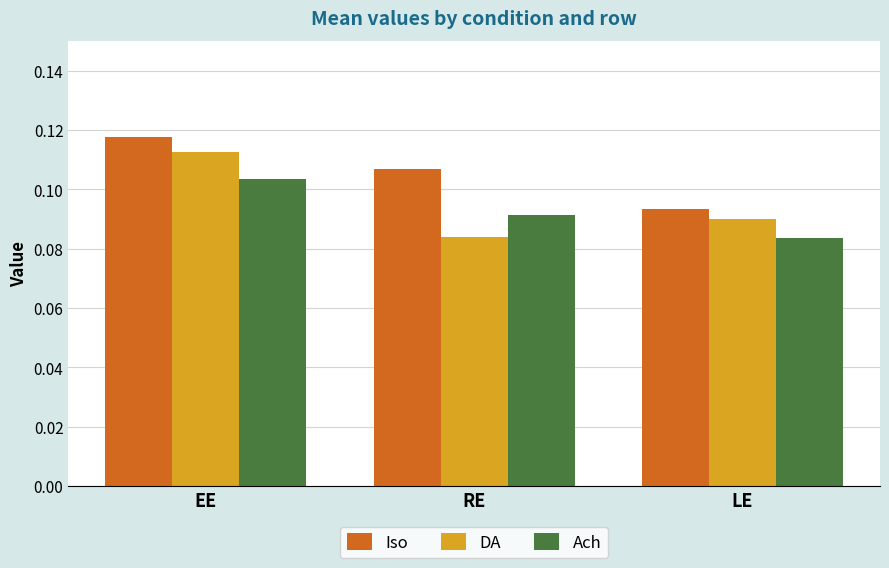

What is the label of the 3rd bar from the right?

EE